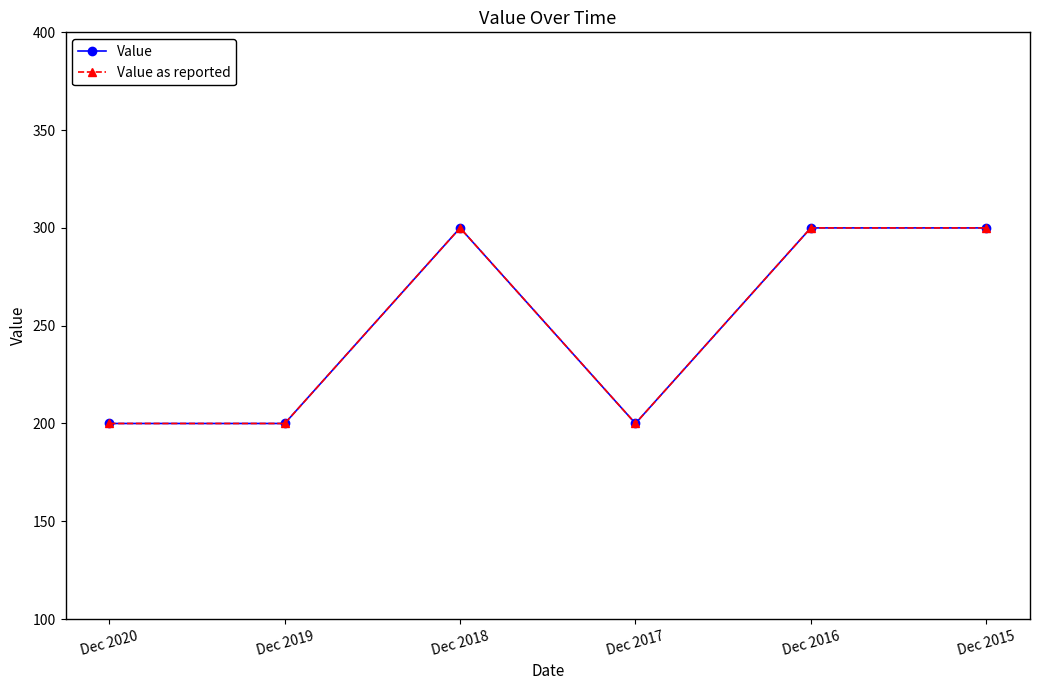

True or false: Value as reported and Value cross at least once.

False